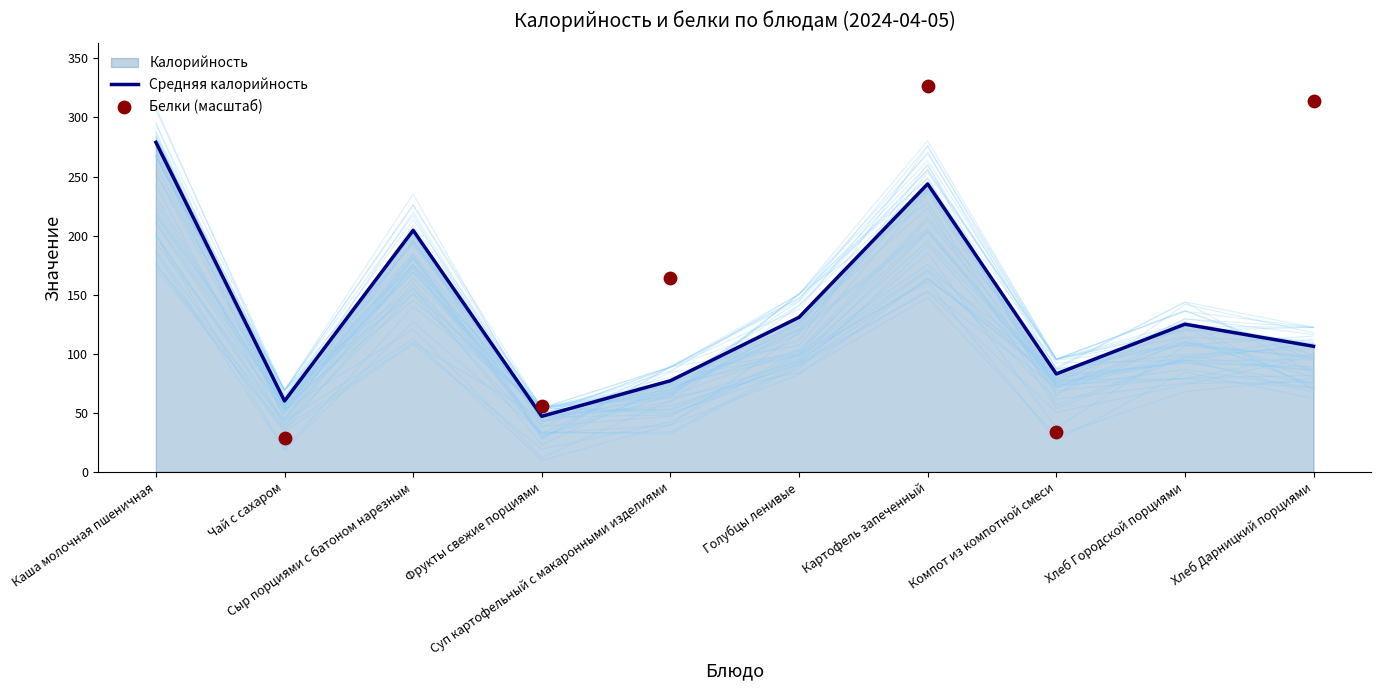

What is the highest value of the Средняя калорийность series?

279.0